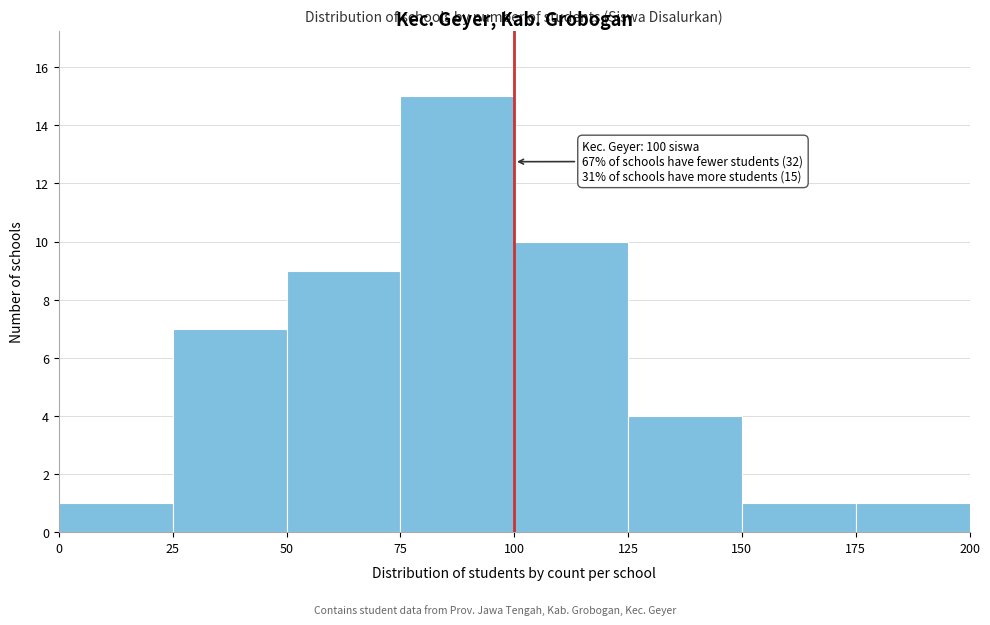

Which range on the x-axis has the tallest bar?

75 to 100